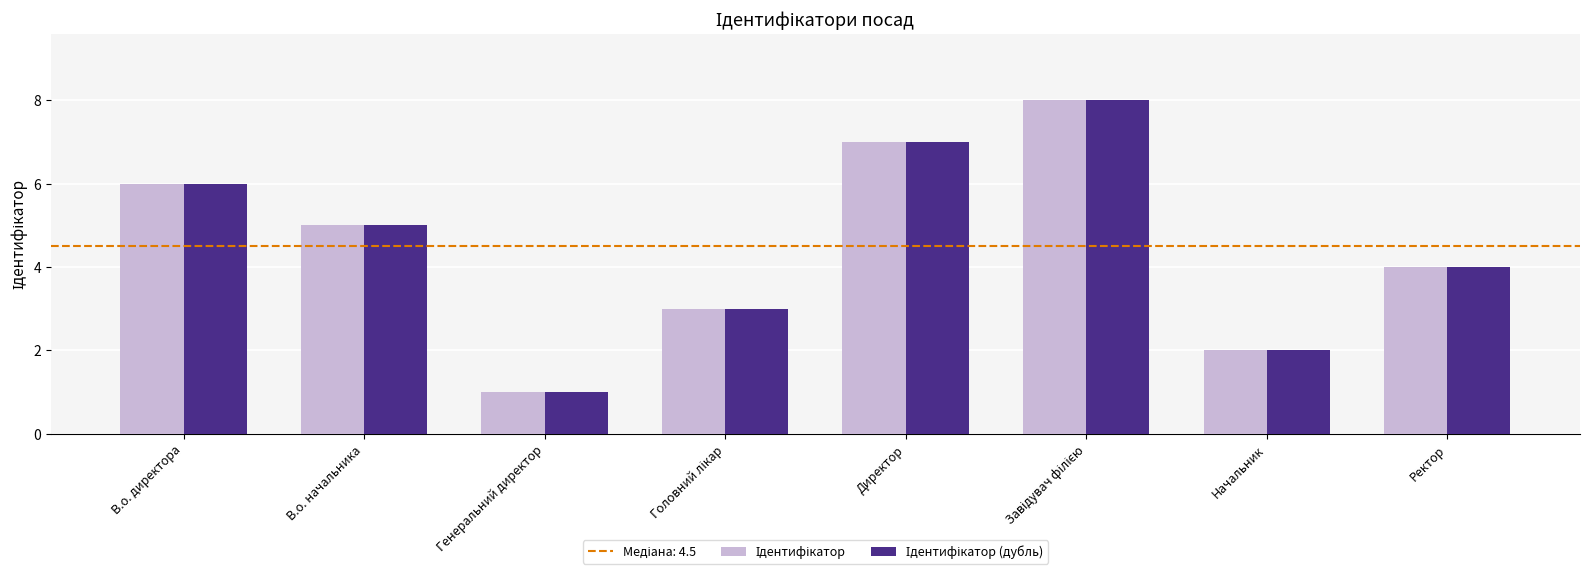

What is the maximum value shown in the chart?

8